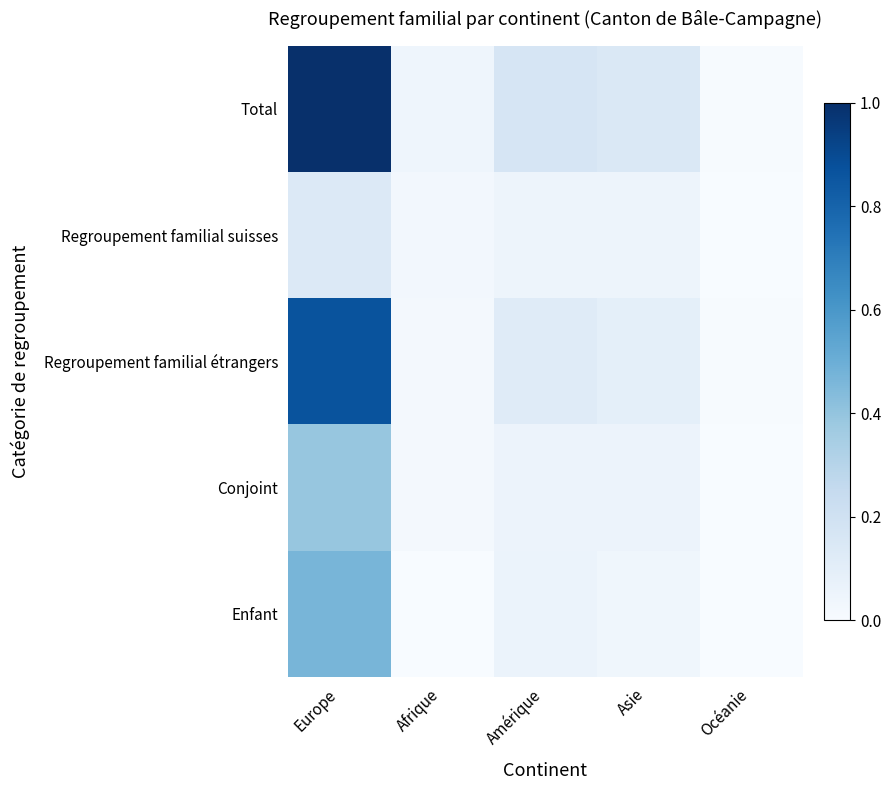

Which series changed the most between Afrique and Asie?

Total